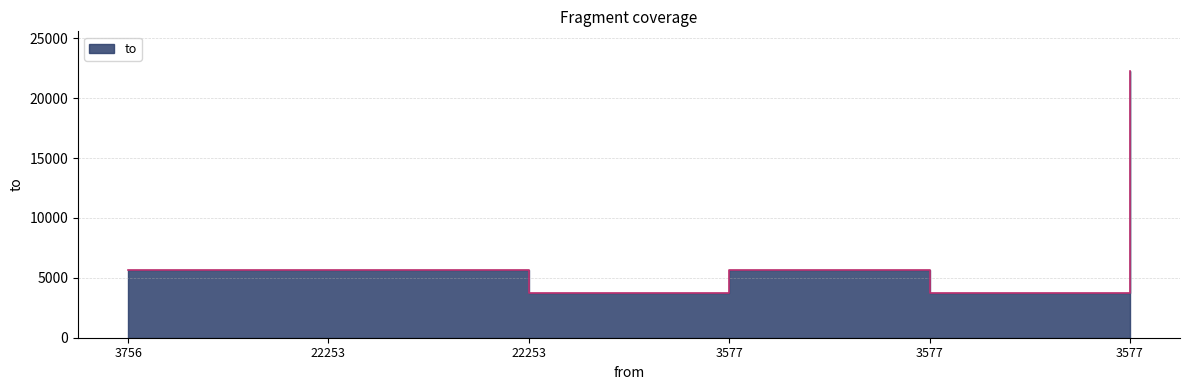

Reading left to right, list all the values displayed in this chart.

5653	5653	3756	5653	3756	22253